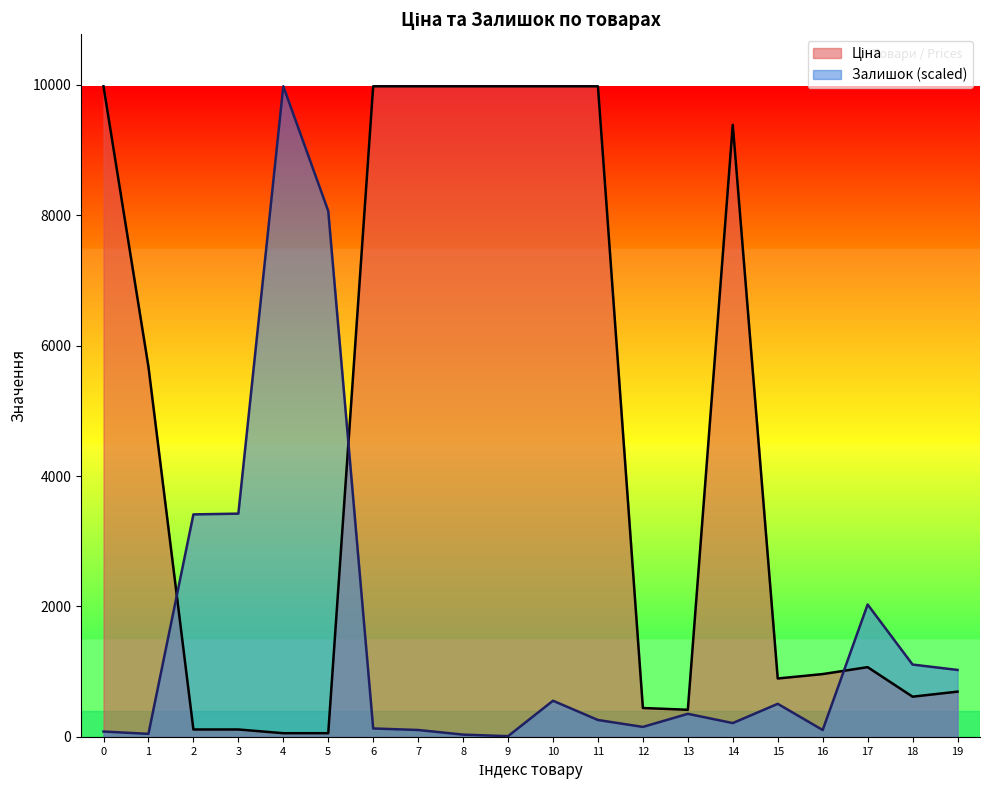

What is the highest value of the Залишок series?

9975.0